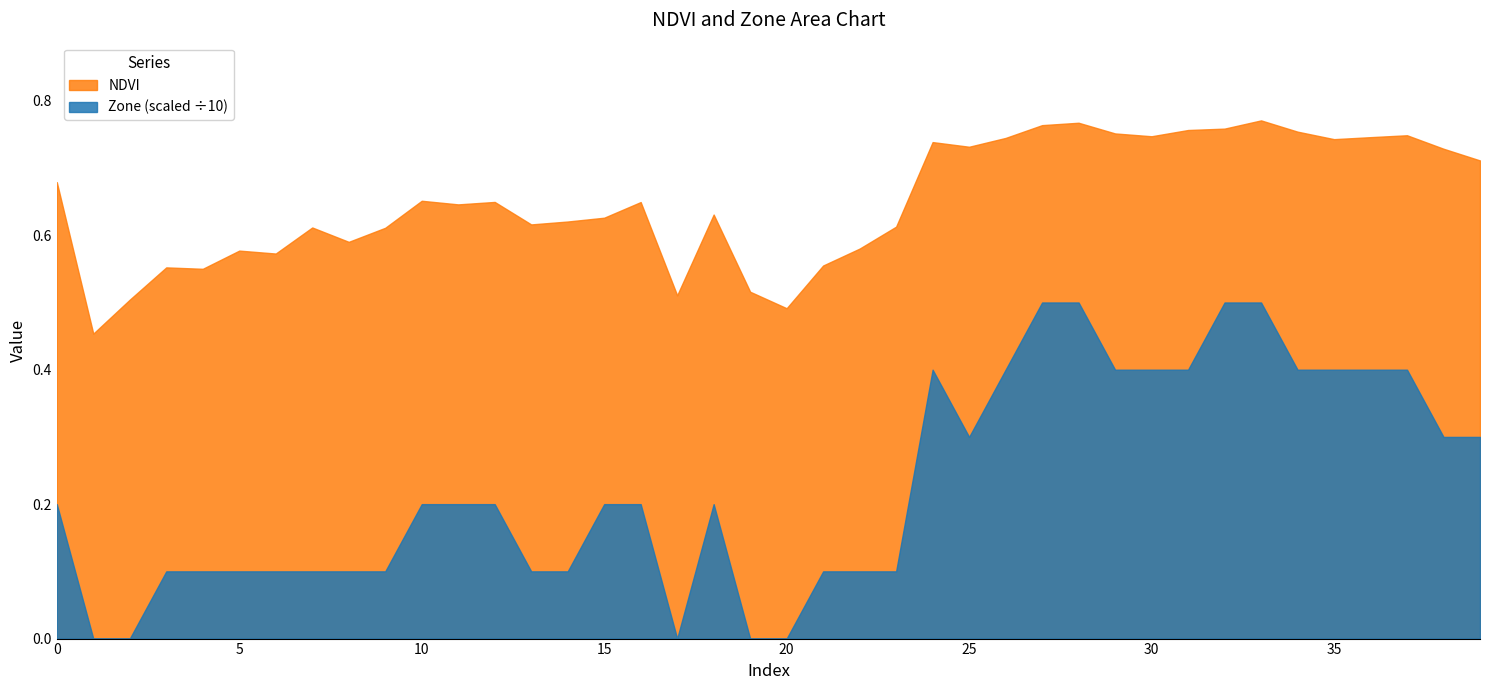

True or false: NDVI and Zone (scaled ÷10) cross at least once.

False